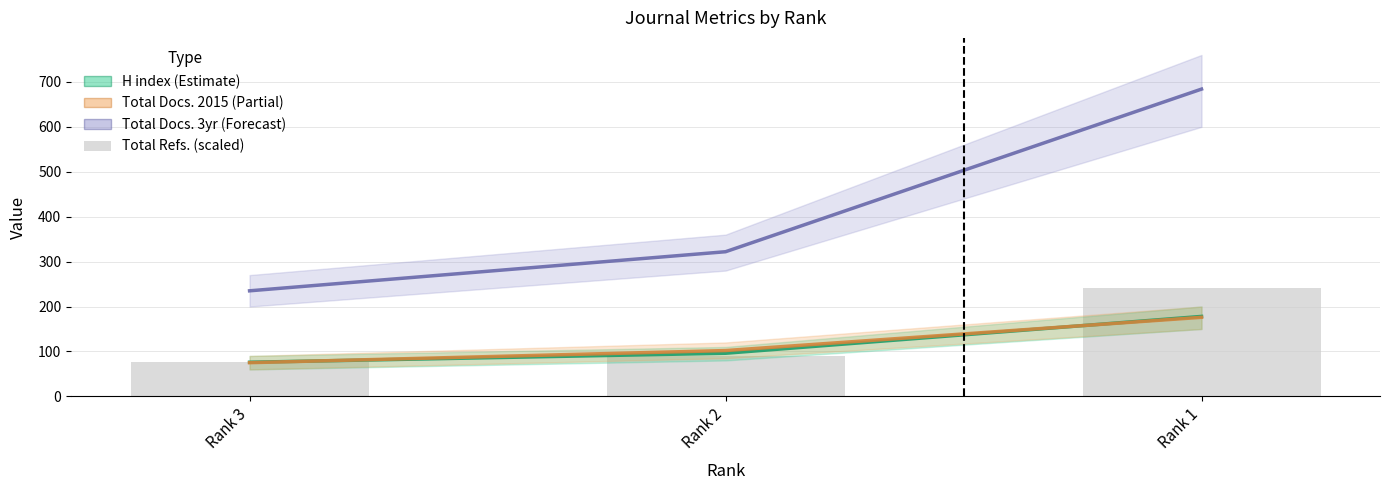

Which series has the largest range (max minus min)?

Total Docs. (3years)